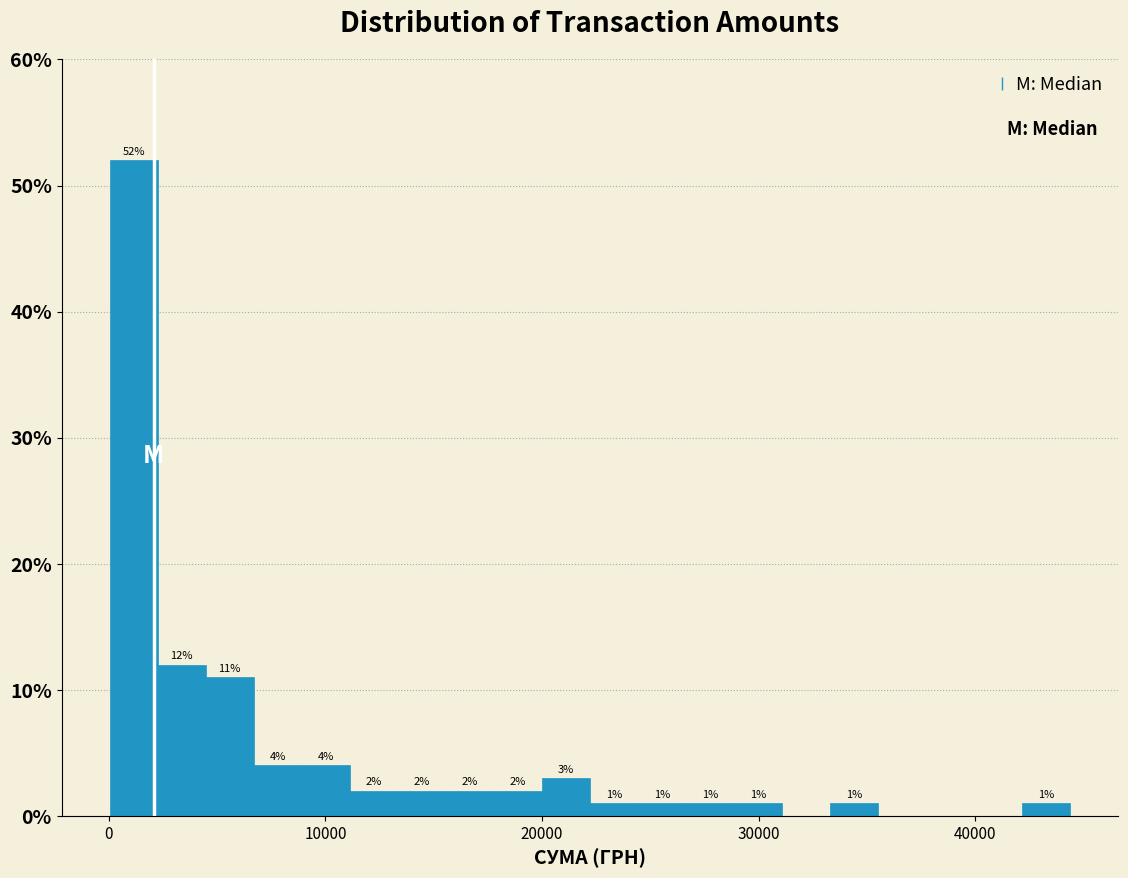

Around what value on the x-axis is the tallest bar? Give the approximate position of its centre, as read against the axis.

1000